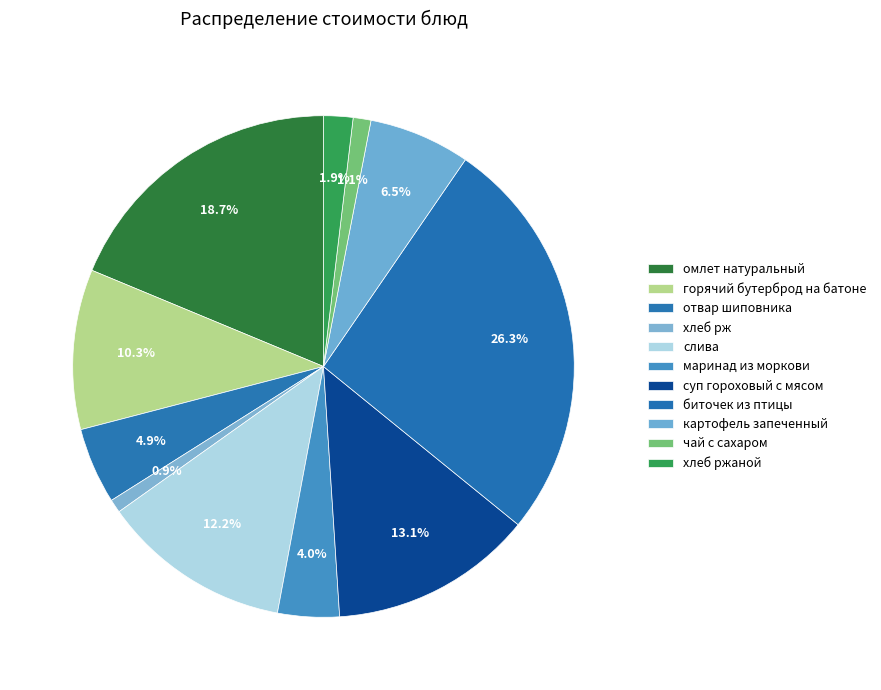

What is the largest slice in the pie chart?

биточек из птицы